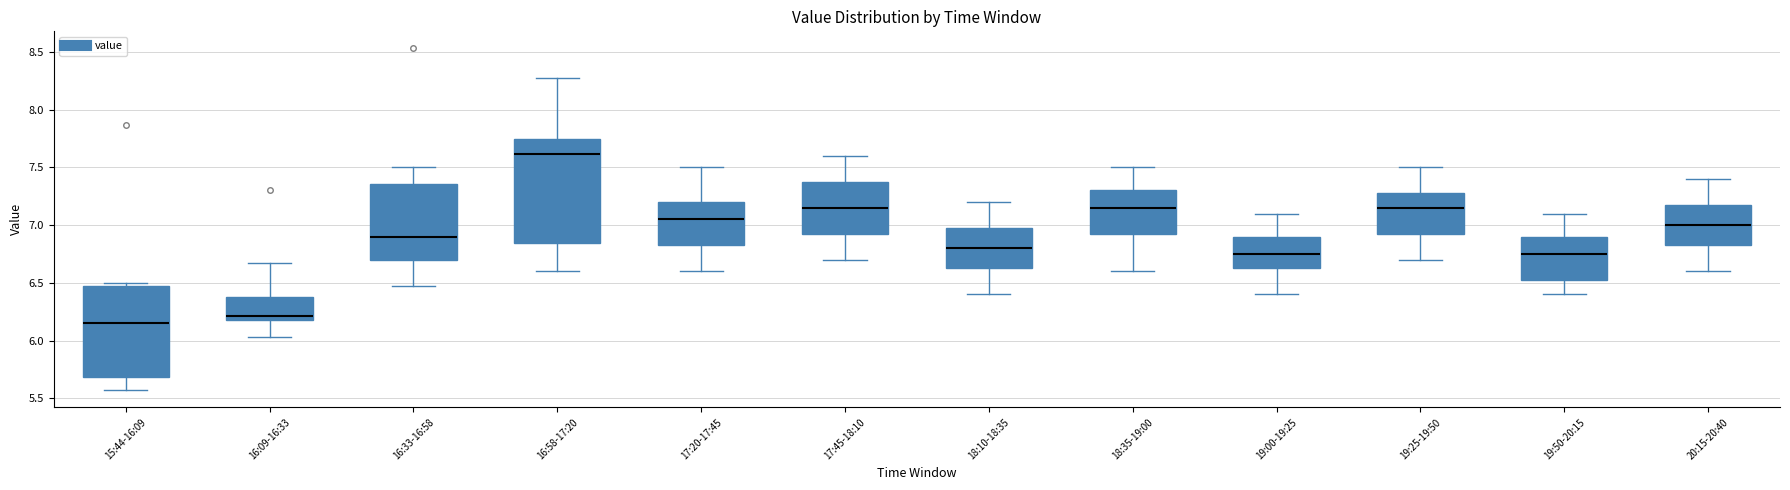

Reading left to right, read every box against the y-axis: the position of its median line, the range the box covers, and the ends of its whiskers. The values are not printed on the chart, so give them approximately, as read against the axis.

15:44-16:09: median 6.15, box 5.70 to 6.50, whiskers 5.55 to 6.50 (just above the box's upper edge)
16:09-16:33: median 6.20 (just above the box's lower edge), box 6.20 to 6.40, whiskers 6.05 to 6.65
16:33-16:58: median 6.90, box 6.70 to 7.35, whiskers 6.45 to 7.50
16:58-17:20: median 7.60, box 6.85 to 7.75, whiskers 6.60 to 8.25
17:20-17:45: median 7.05, box 6.85 to 7.20, whiskers 6.60 to 7.50
17:45-18:10: median 7.15, box 6.95 to 7.40, whiskers 6.70 to 7.60
18:10-18:35: median 6.80, box 6.65 to 7.00, whiskers 6.40 to 7.20
18:35-19:00: median 7.15, box 6.95 to 7.30, whiskers 6.60 to 7.50
19:00-19:25: median 6.75, box 6.65 to 6.90, whiskers 6.40 to 7.10
19:25-19:50: median 7.15, box 6.95 to 7.30, whiskers 6.70 to 7.50
19:50-20:15: median 6.75, box 6.55 to 6.90, whiskers 6.40 to 7.10
20:15-20:40: median 7.00, box 6.85 to 7.20, whiskers 6.60 to 7.40